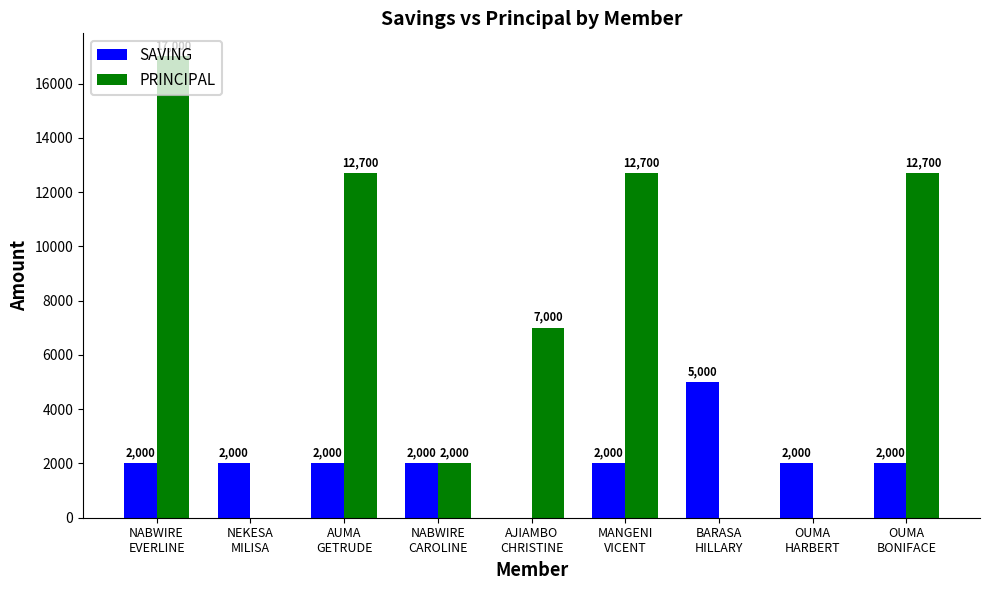

The value of PRINCIPAL at OUMA
BONIFACE is 8685. True or false?

False